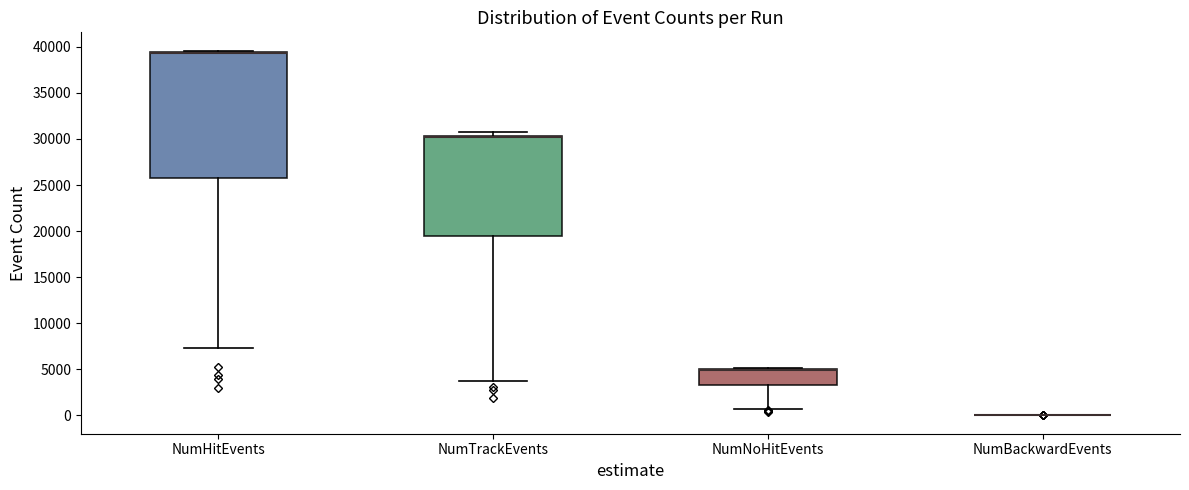

Reading left to right, read every box against the y-axis: the position of its median line, the range the box covers, and the ends of its whiskers. The values are not printed on the chart, so give them approximately, as read against the axis.

NumHitEvents: median 39500 (drawn on the box's upper edge), box 26000 to 39500, whiskers 7500 to 39500 (just above the box's upper edge)
NumTrackEvents: median 30000 (drawn on the box's upper edge), box 19500 to 30500, whiskers 3500 to 31000
NumNoHitEvents: median 5000 (drawn on the box's upper edge), box 3500 to 5000, whiskers 500 to 5000
NumBackwardEvents: box collapsed to a line at 0, whiskers 0 to 0